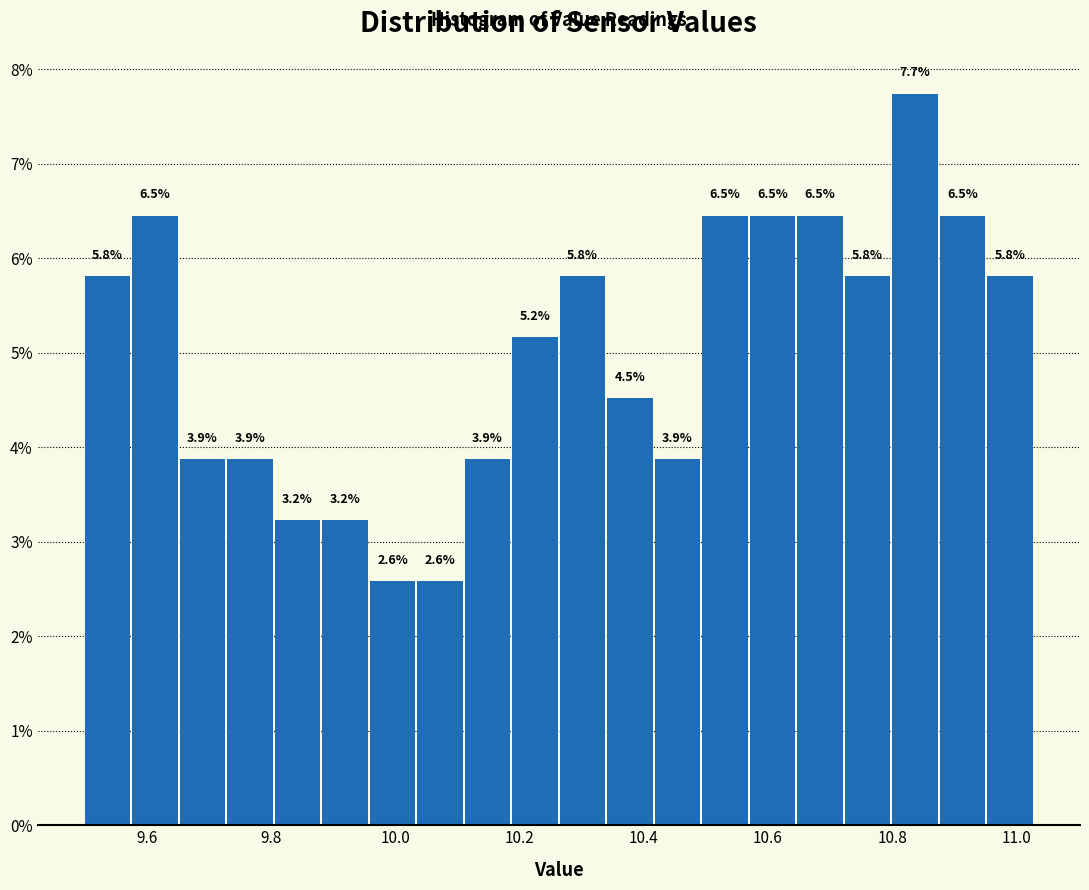

Around what value on the x-axis is the tallest bar? Give the approximate position of its centre, as read against the axis.

10.84